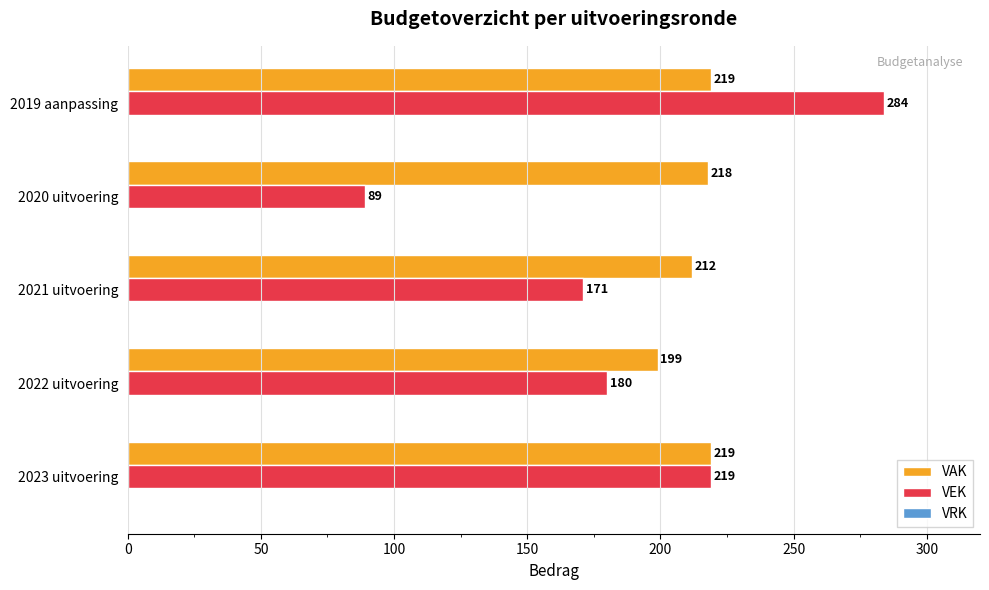

What is the sum of all VAK values?

1067